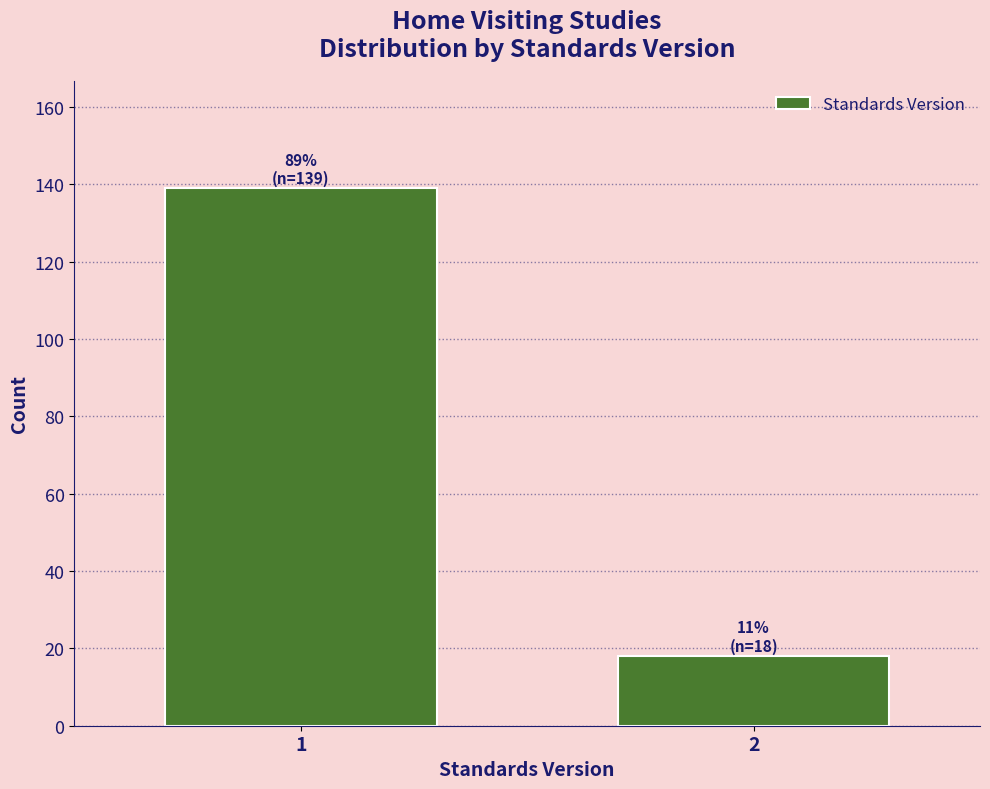

Reading right to left, list all the values displayed in this chart.

18	139